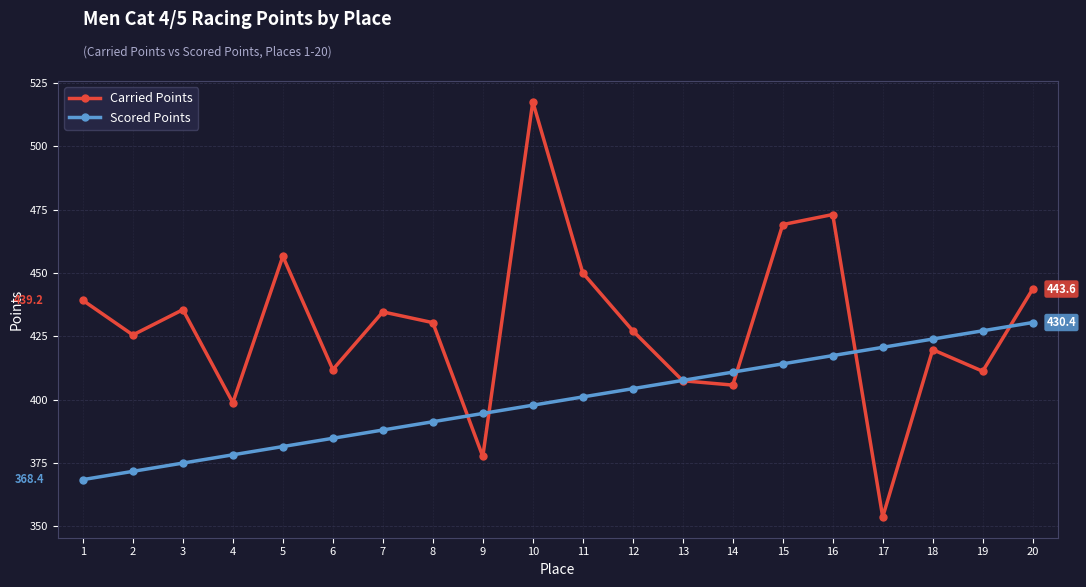

What is the total value across all series at 1?

807.5